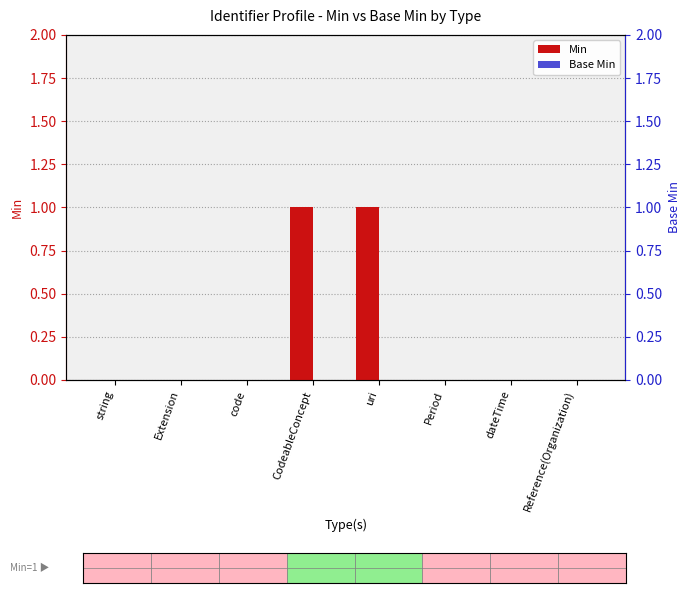

Between code and Reference(Organization), which series saw the biggest shift?

Min